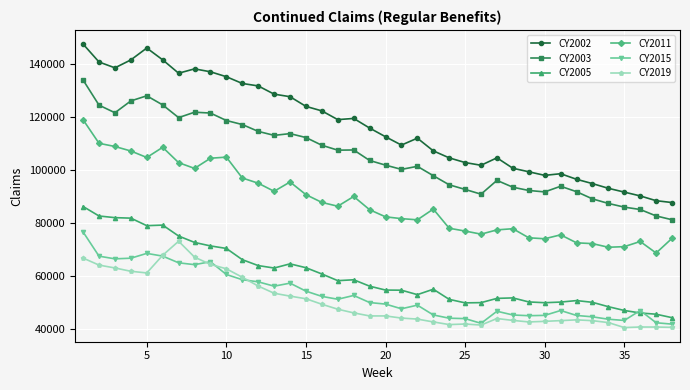

List the series in order of their peak value, highest first.

CY2002, CY2003, CY2011, CY2005, CY2015, CY2019